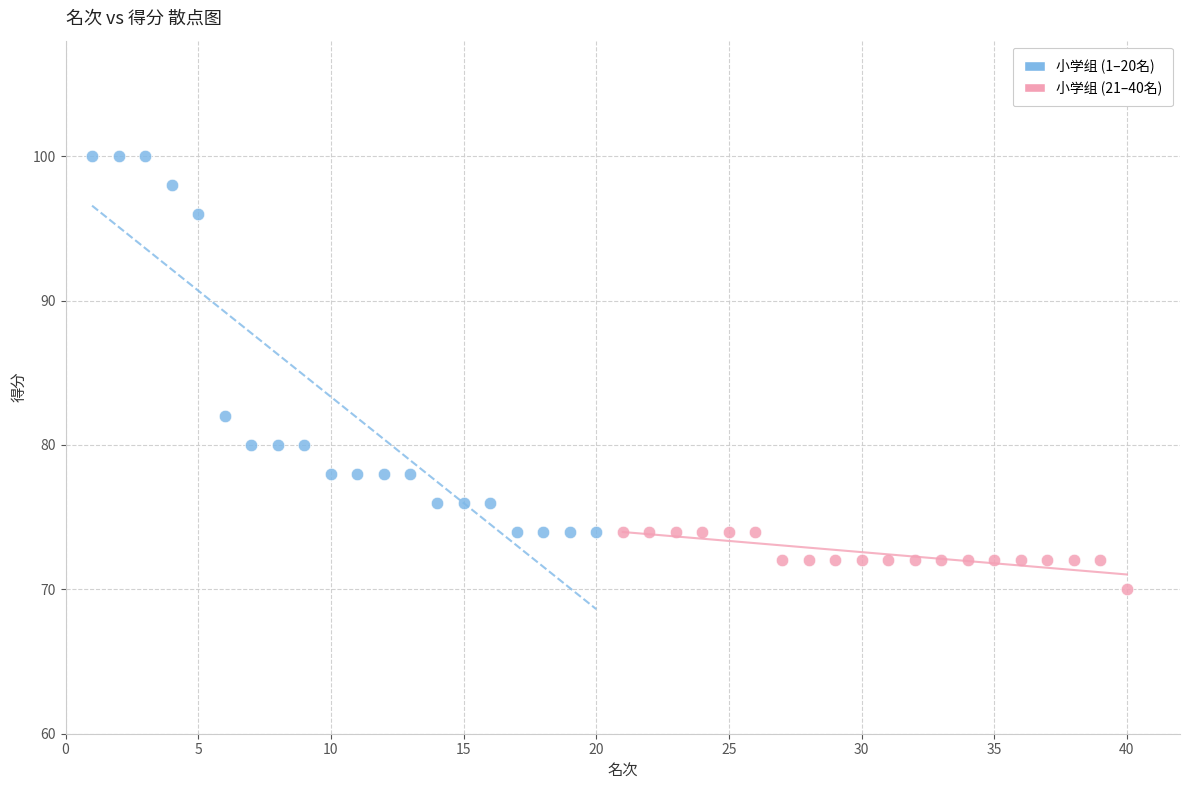

Which series reaches the maximum Y coordinate?

小学组 (1–20名)